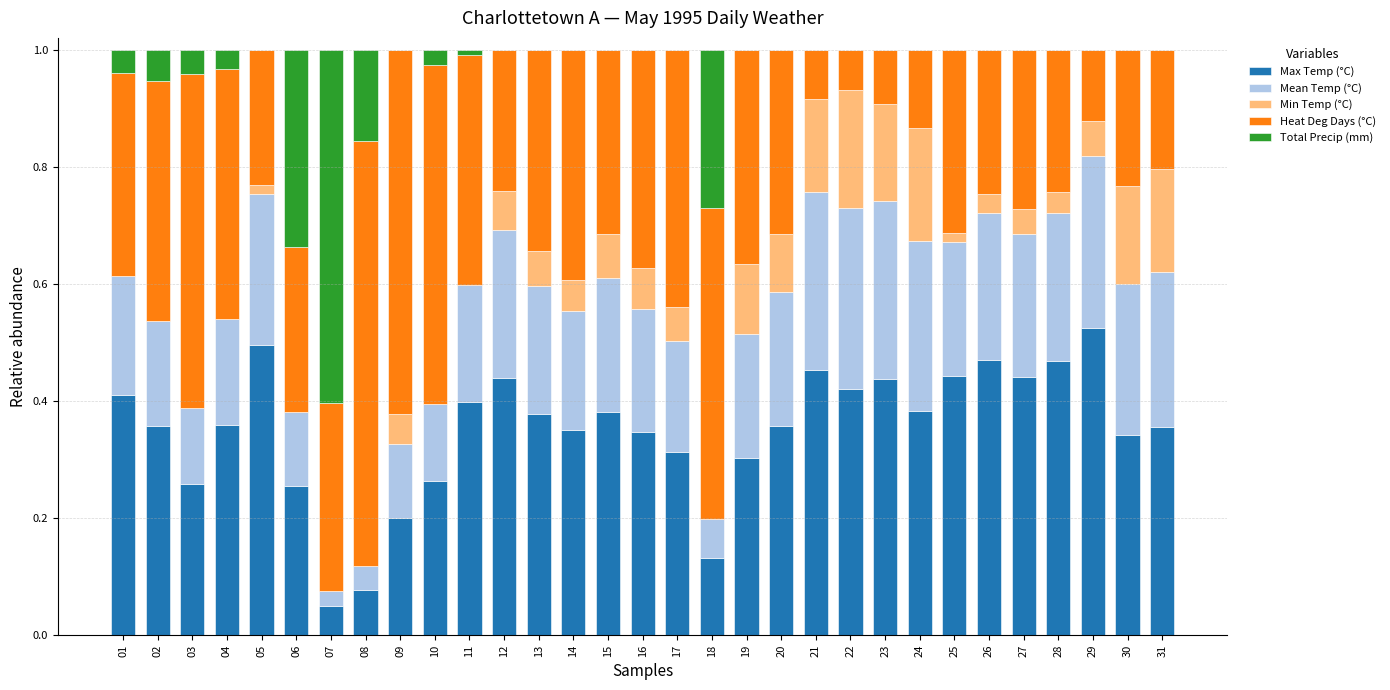

Are the bars grouped side by side (vs. stacked)?

No